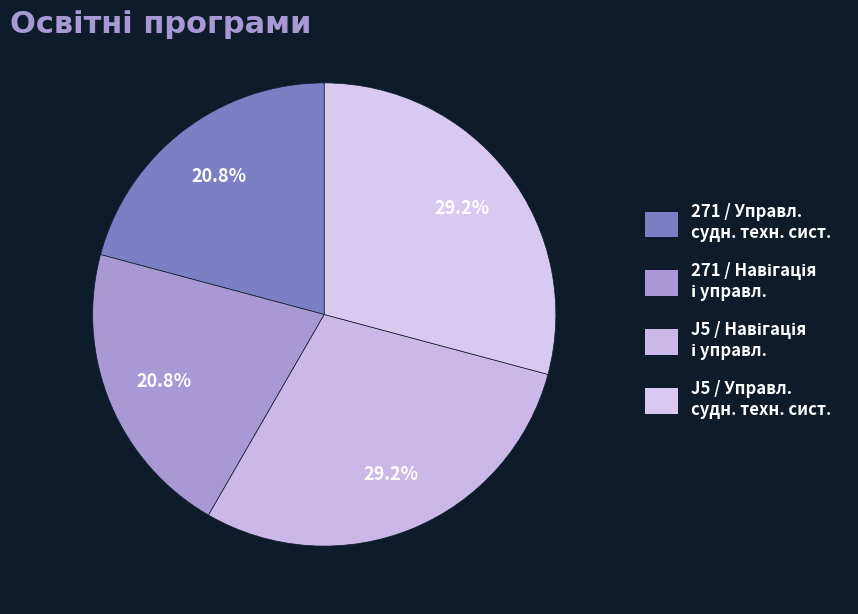

How many slices are in this pie chart?

4